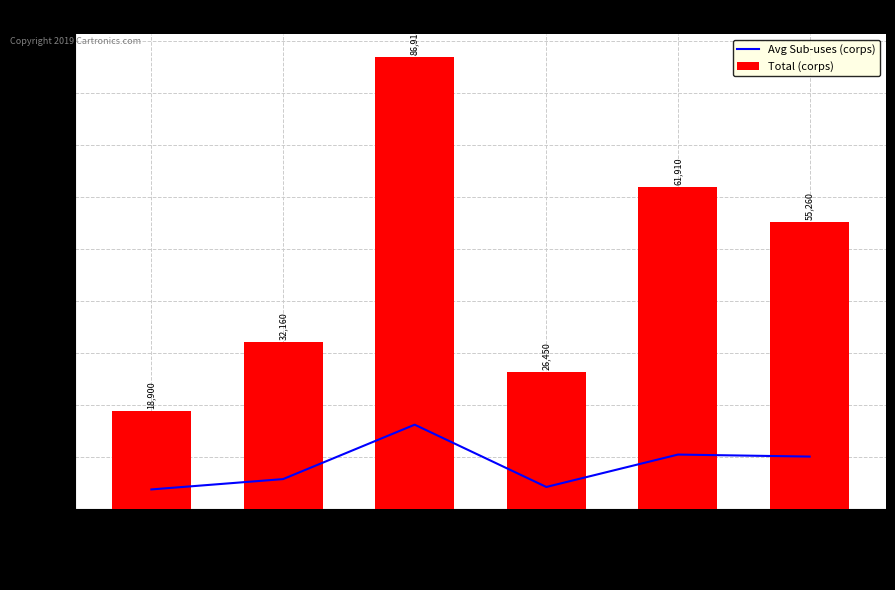

Reading left to right, what are all the values shown in this chart?

Avg Sub-uses (corps): Hokkaido=3802	Tohoku=5786	Kanto=16242	Hokuriku=4274	Chubu=10500	Kinki=10112
Total (corps): Hokkaido=18900	Tohoku=32160	Kanto=86910	Hokuriku=26450	Chubu=61910	Kinki=55260